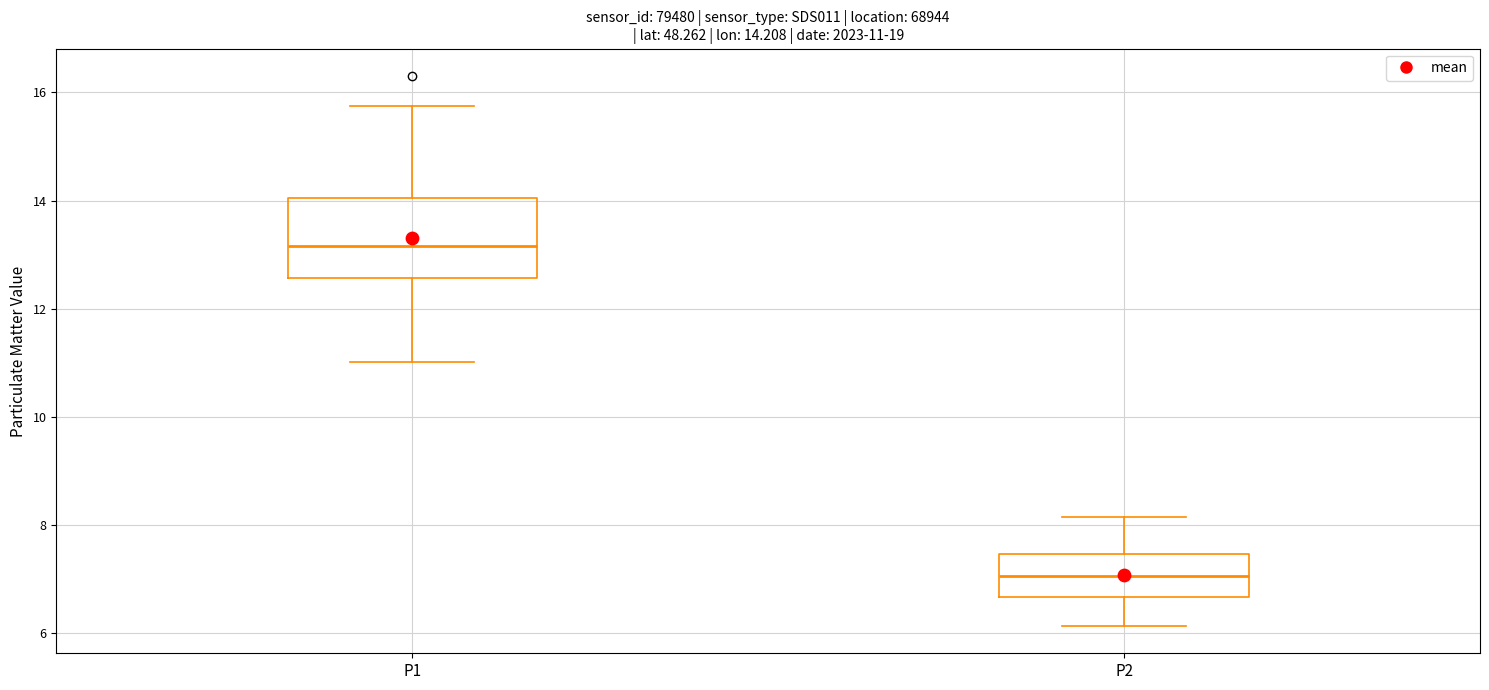

Comparing the boxes themselves (not the whiskers), which one is the tallest?

P1